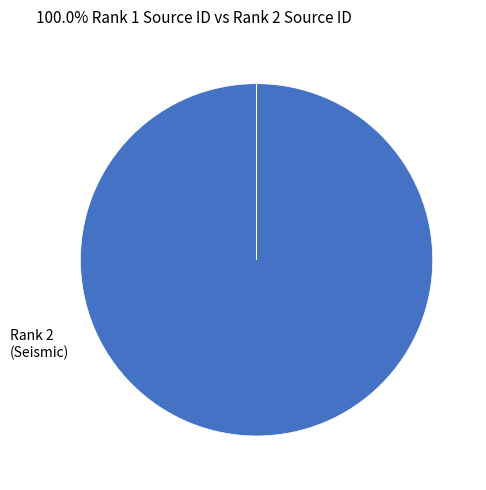

Does any single category account for the majority?

Yes